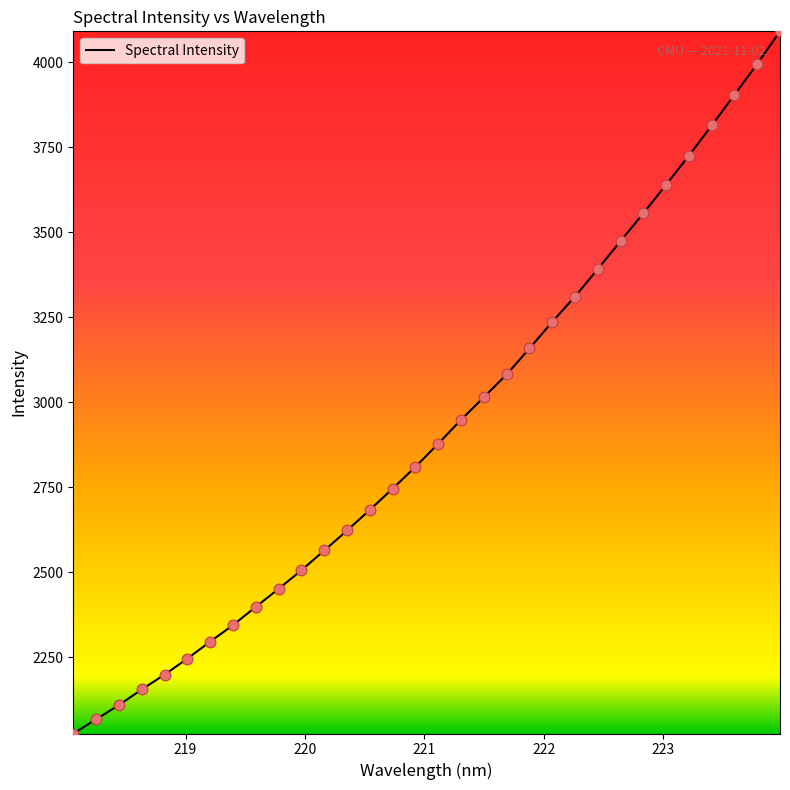

What is the difference between the maximum and minimum values?

2063.6